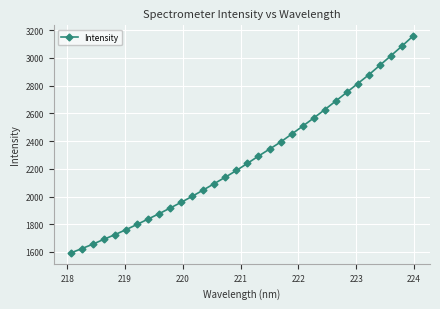

How many lines are shown in the chart?

1